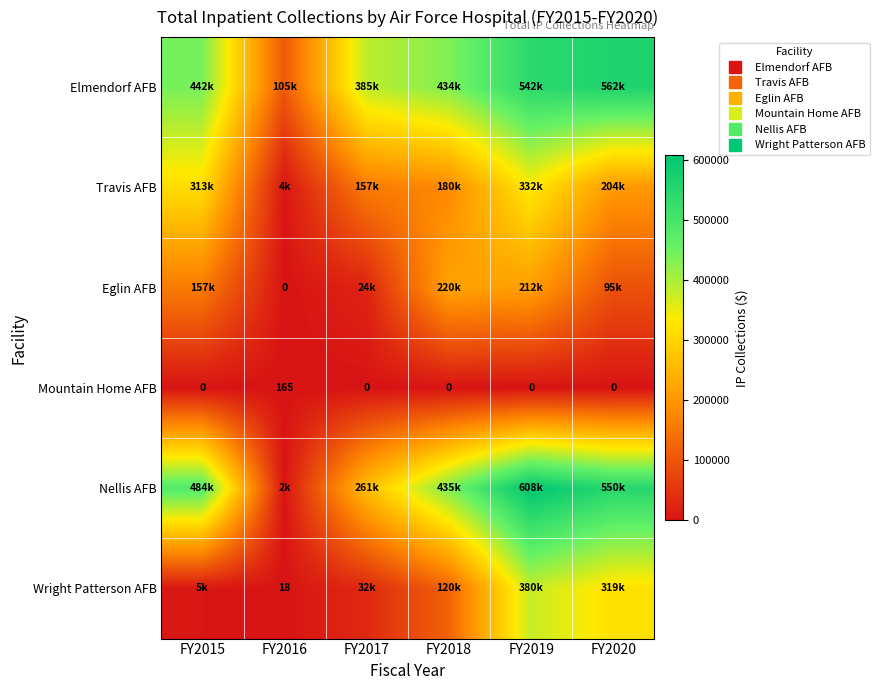

What is the greatest value displayed?

607717.7